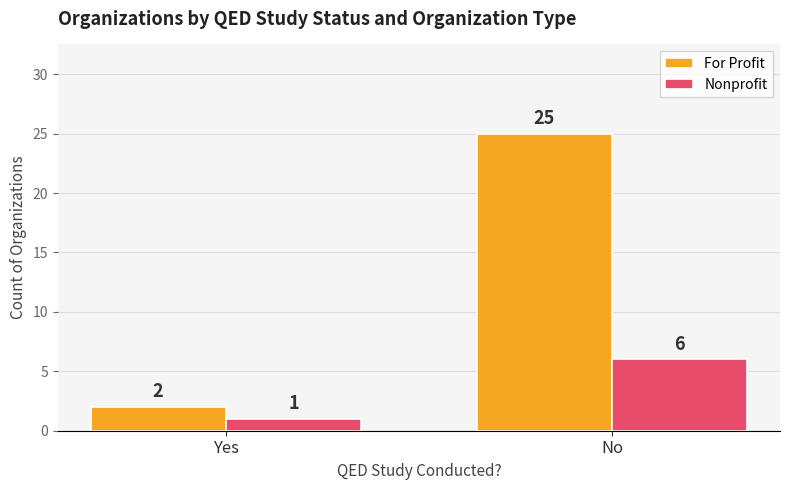

How many distinct data groups are displayed?

2